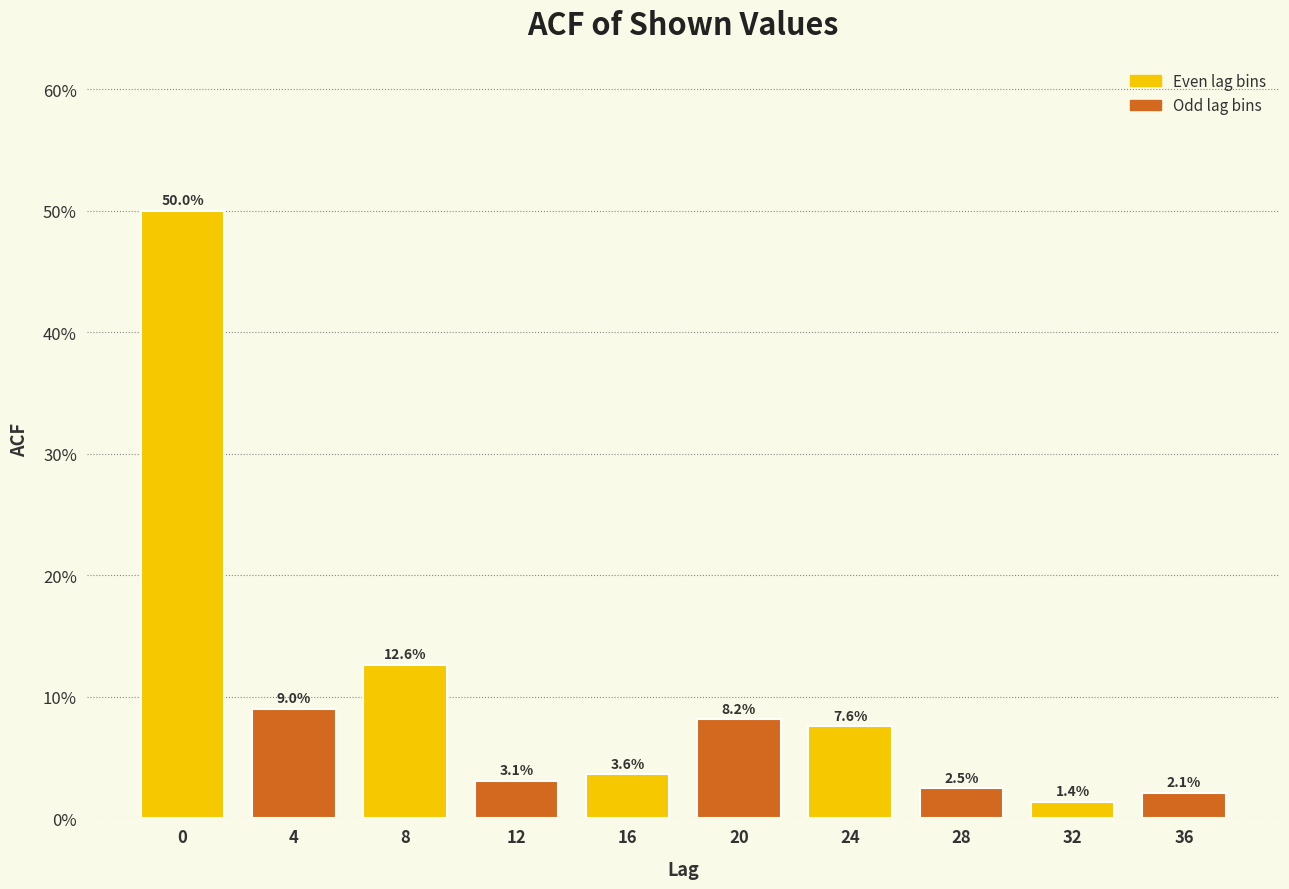

Reading right to left, what are all the values shown in this chart?

2.1	1.4	2.5	7.6	8.2	3.6	3.1	12.6	9.0	50.0